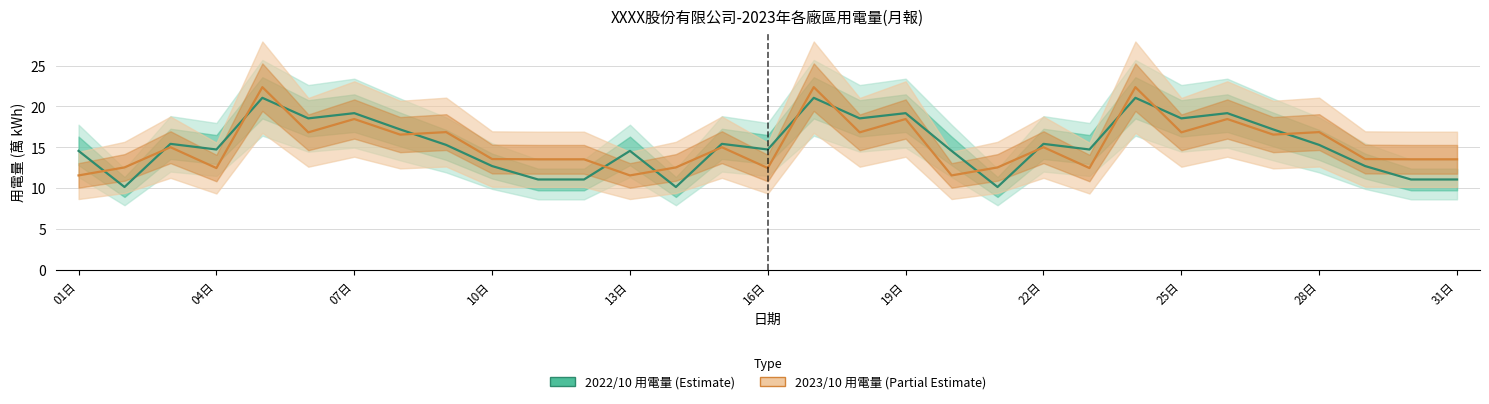

Which has a higher value, 20 or 01日?

01日